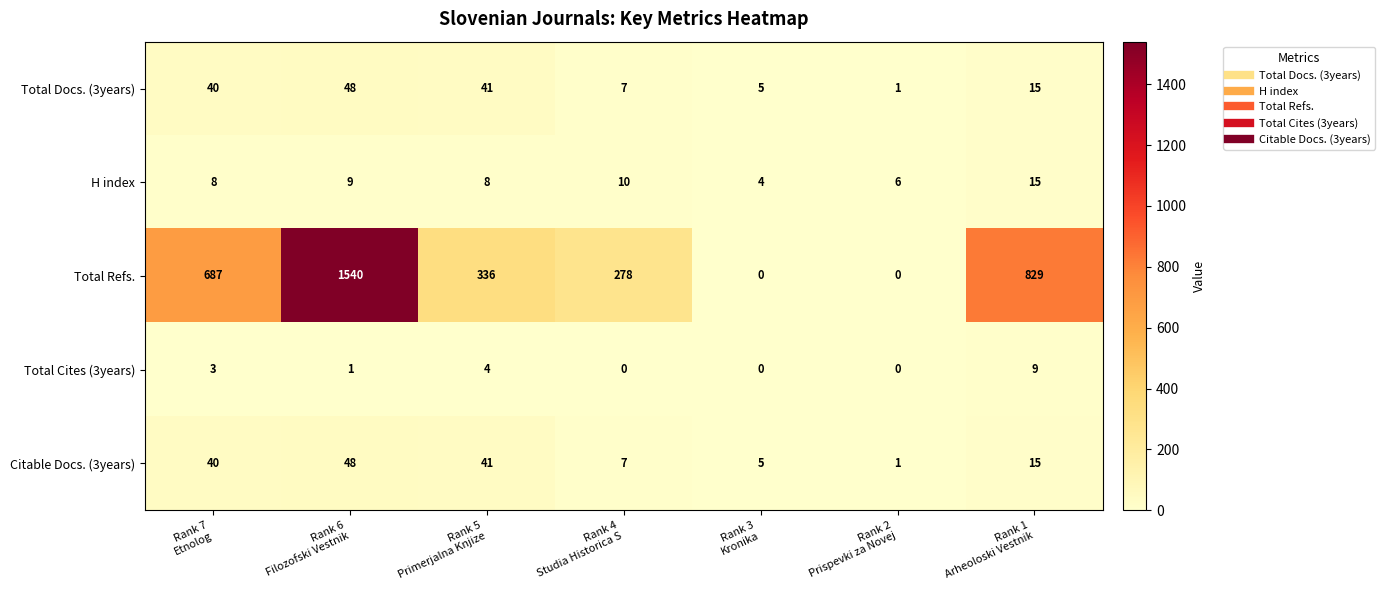

What is the average value of the Total Docs. (3years) series?

22